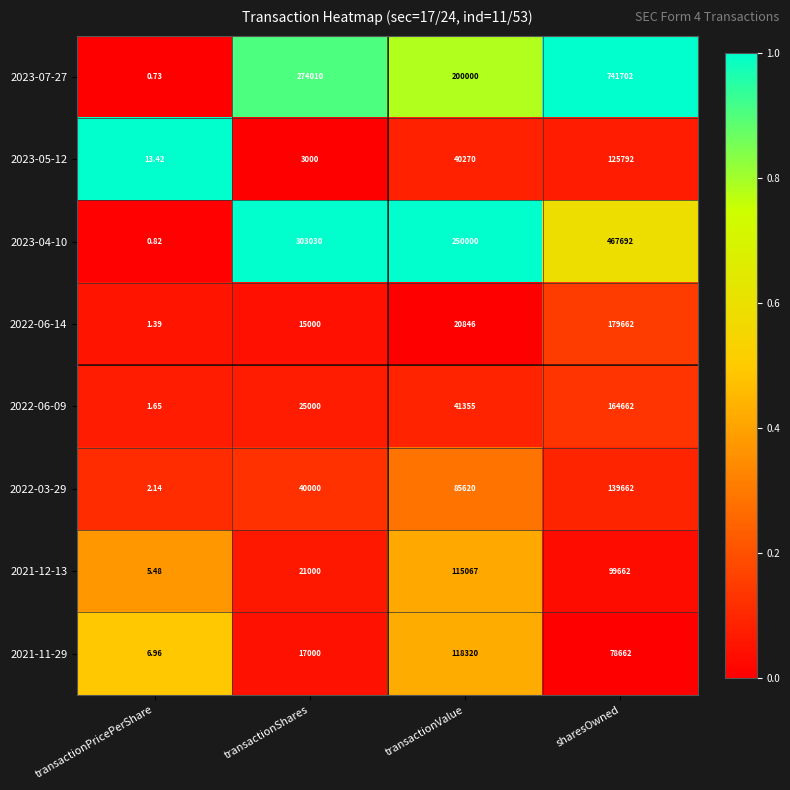

List the labels in order of 2021-12-13 value, largest first.

transactionValue, sharesOwned, transactionShares, transactionPricePerShare